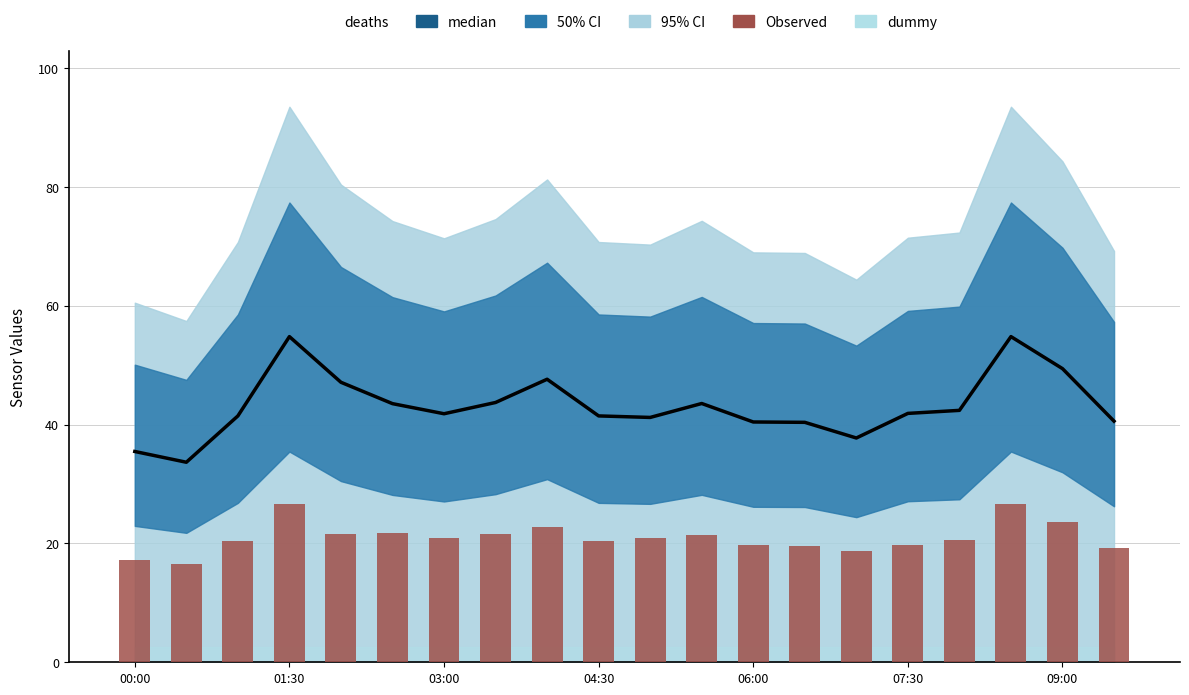

Which series changed the most between 01:30 and 09:00?

median